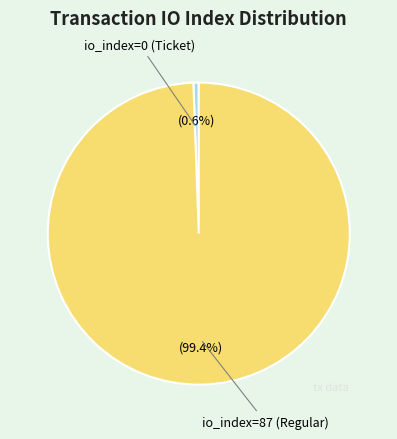

Does any single category account for the majority?

Yes